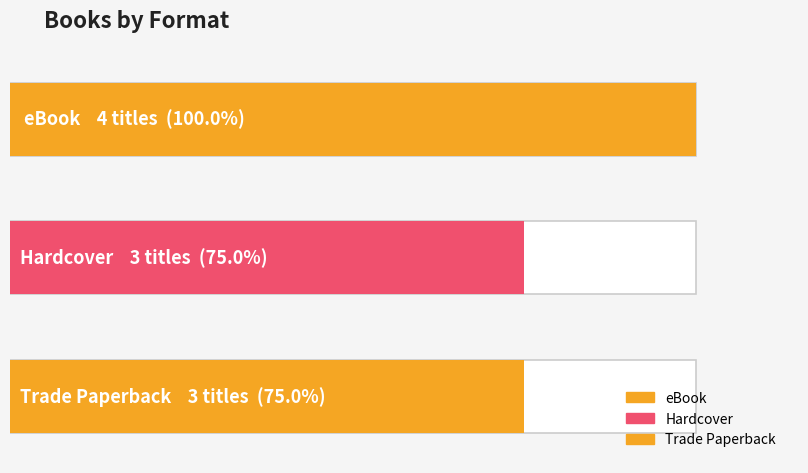

What is the difference between the maximum and minimum values?

1